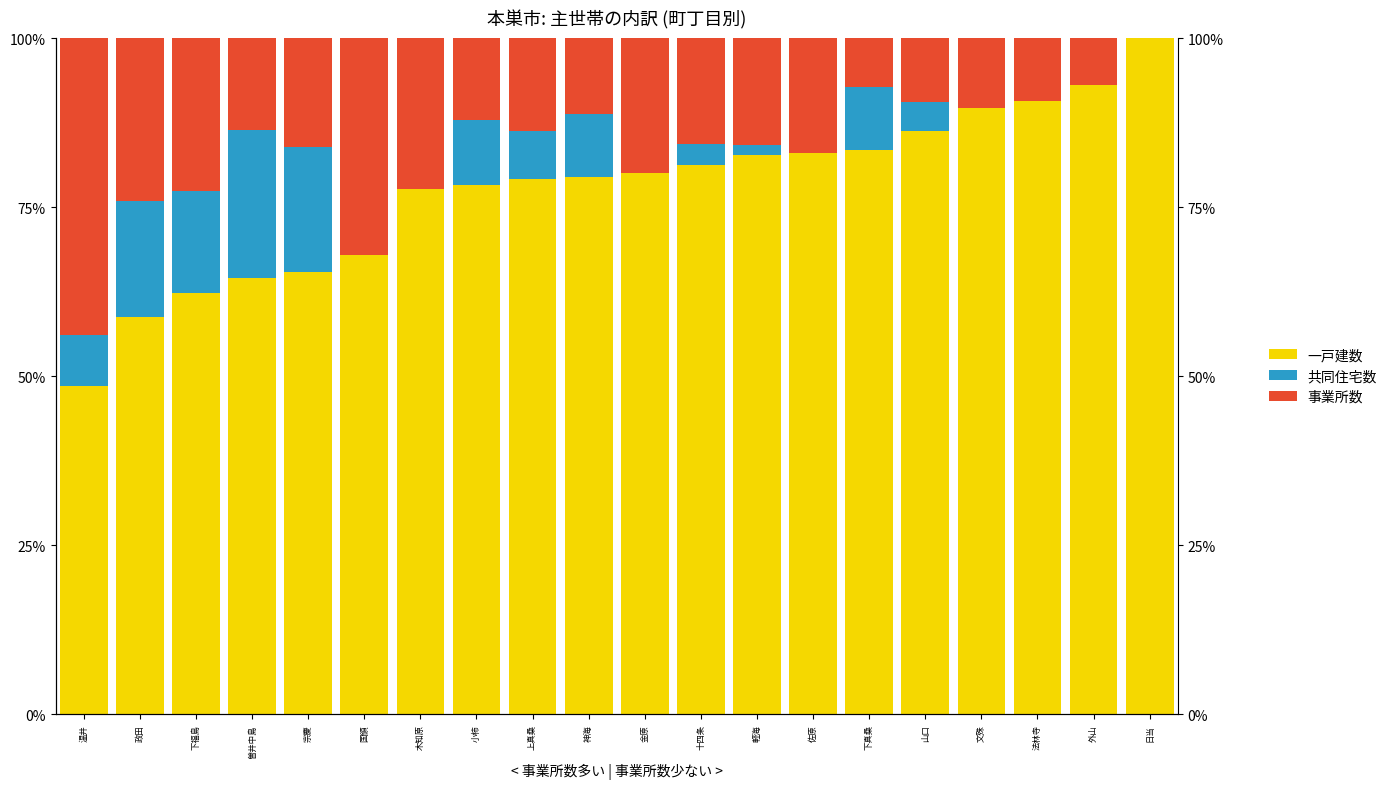

Is it true that 共同住宅数 equals 10.5 at 上真桑?

False